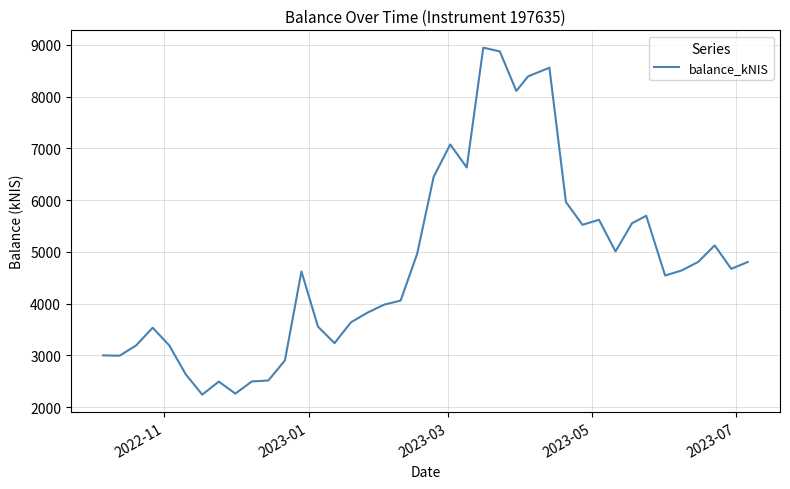

Does the chart display data point markers on the line(s)?

No